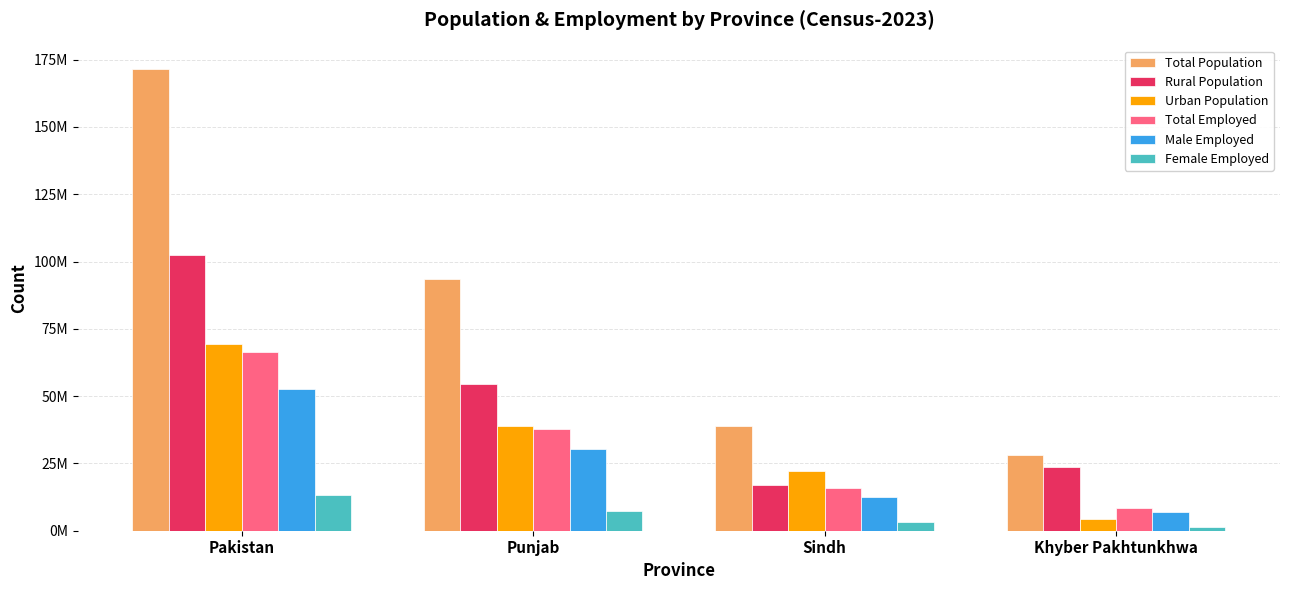

Reading left to right, transcribe all the data shown in this chart.

Total Population: Pakistan=171714532	Punjab=93413721	Sindh=38984258	Khyber Pakhtunkhwa=28225473
Rural Population: Pakistan=102453550	Punjab=54535849	Sindh=16818012	Khyber Pakhtunkhwa=23733785
Urban Population: Pakistan=69260982	Punjab=38877872	Sindh=22166246	Khyber Pakhtunkhwa=4491688
Total Employed: Pakistan=66224342	Punjab=37788384	Sindh=15704398	Khyber Pakhtunkhwa=8441339
Male Employed: Pakistan=52827062	Punjab=30333576	Sindh=12408801	Khyber Pakhtunkhwa=6949285
Female Employed: Pakistan=13388925	Punjab=7448408	Sindh=3294221	Khyber Pakhtunkhwa=1491783